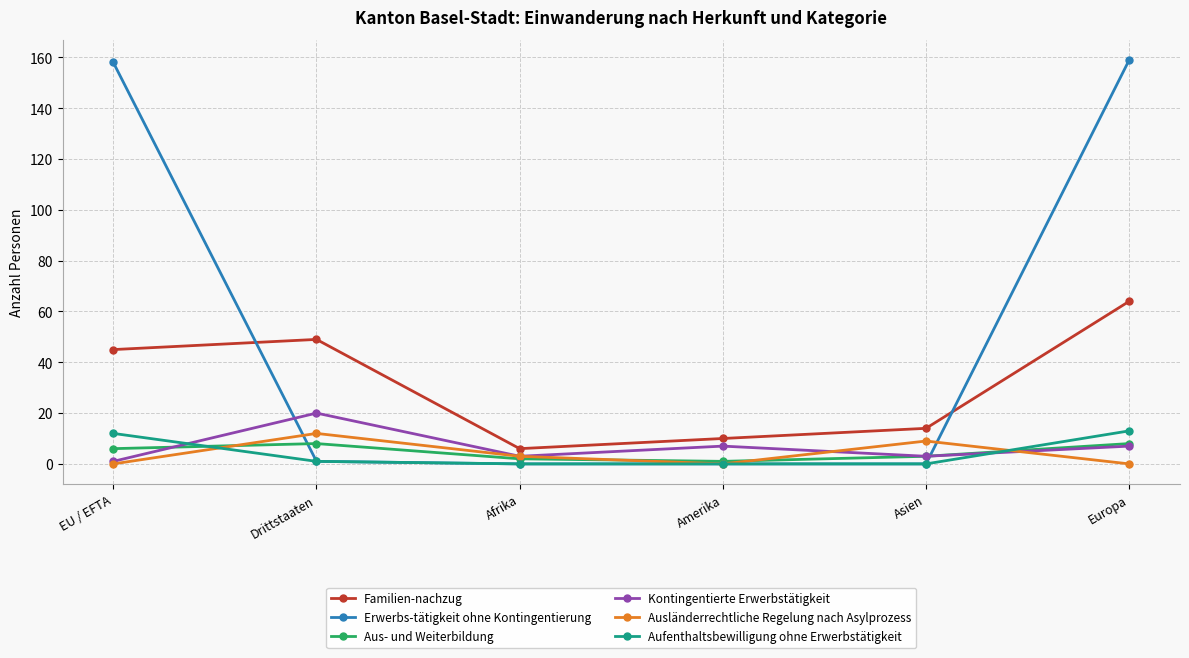

Is the value of Kontingentierte Erwerbstätigkeit at Afrika greater than the value of Ausländerrechtliche Regelung nach Asylprozess at Drittstaaten?

No